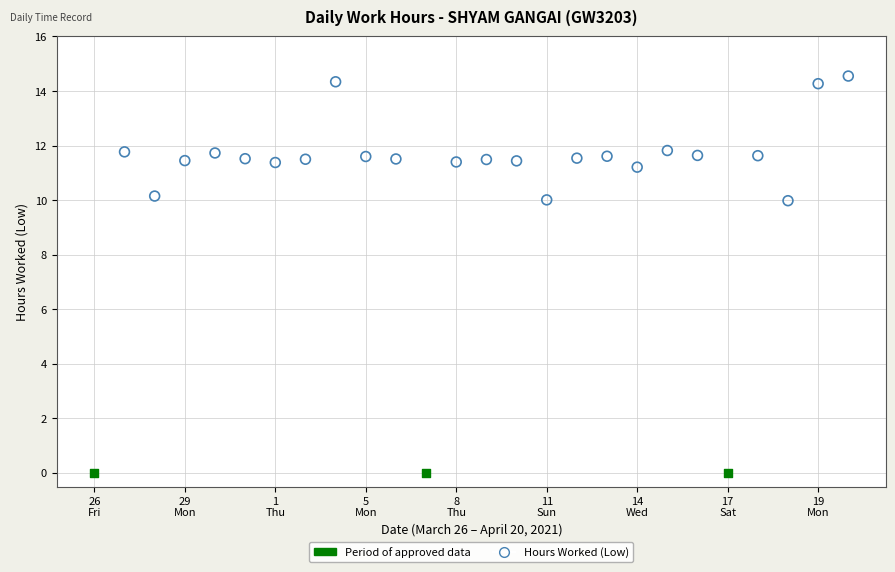

Which series contains the highest Y value?

Hours Worked (Low)